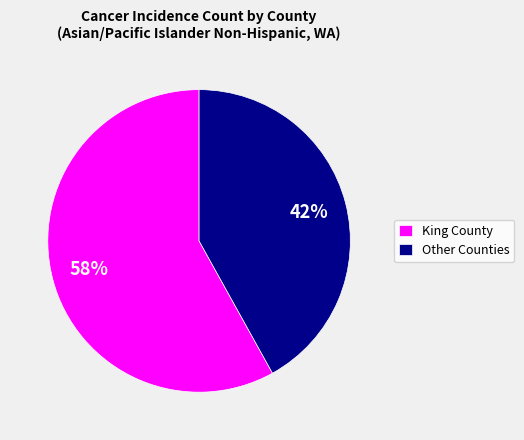

To the nearest percent, what is the average slice percentage?

50%